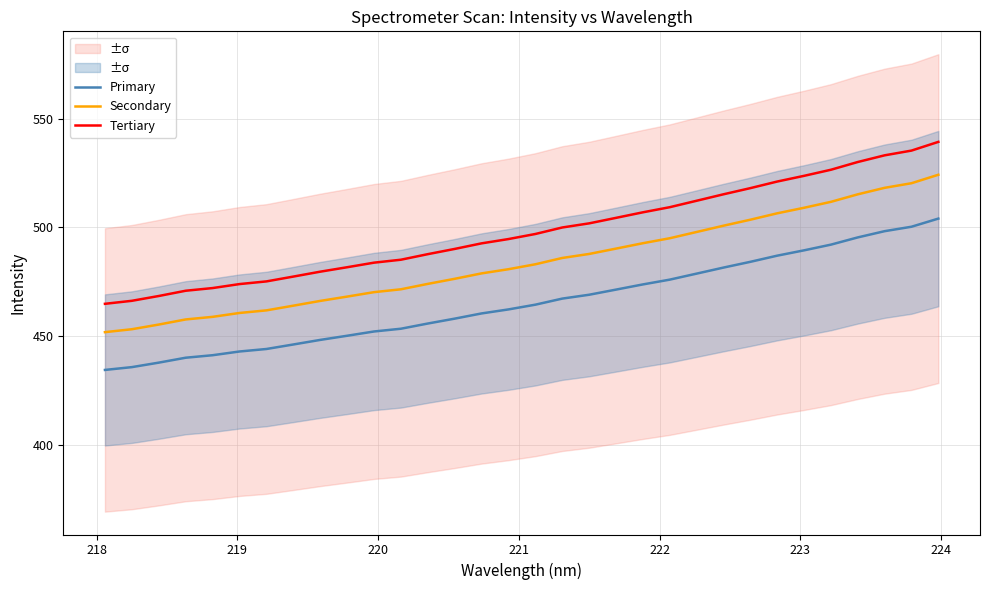

True or false: Tertiary and Primary cross at least once.

False